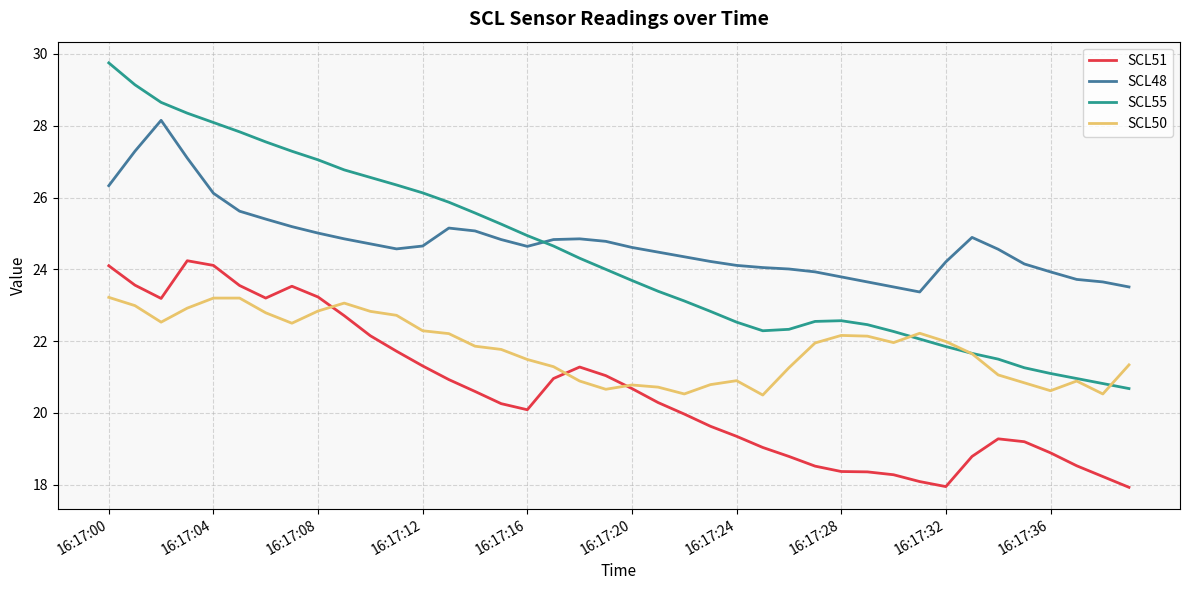

List the series in order of their peak value, lowest first.

SCL50, SCL51, SCL48, SCL55